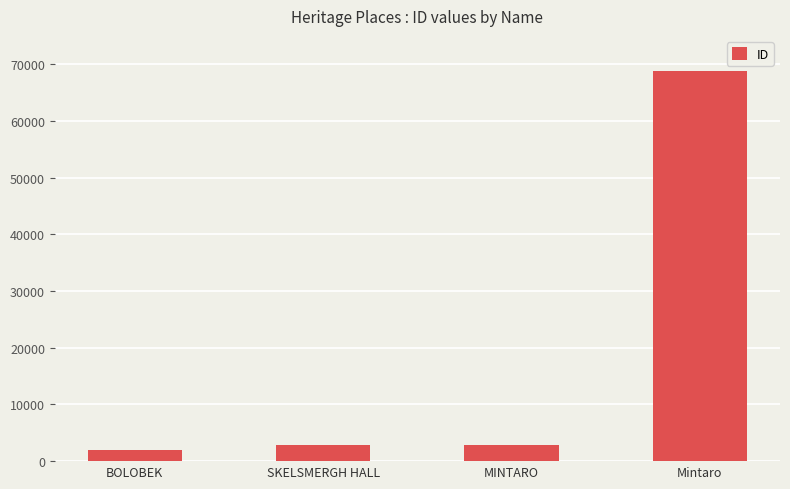

True or false: the data shows 2822 at SKELSMERGH HALL.

True